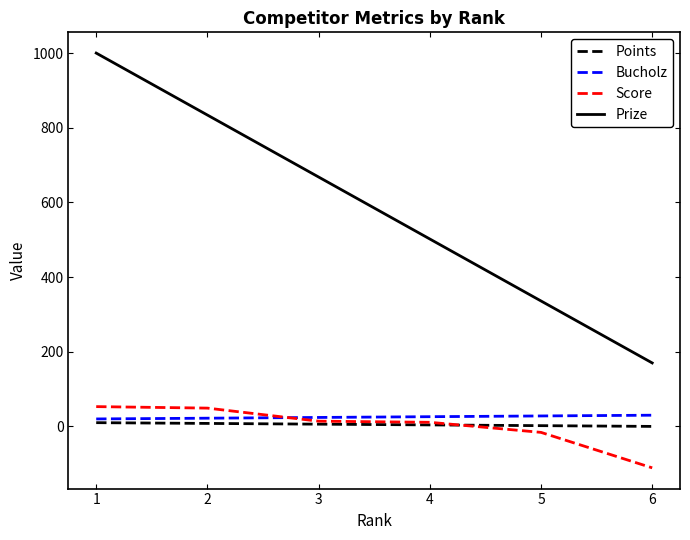

Is the value of Prize at 3 greater than the value of Points at 2?

Yes